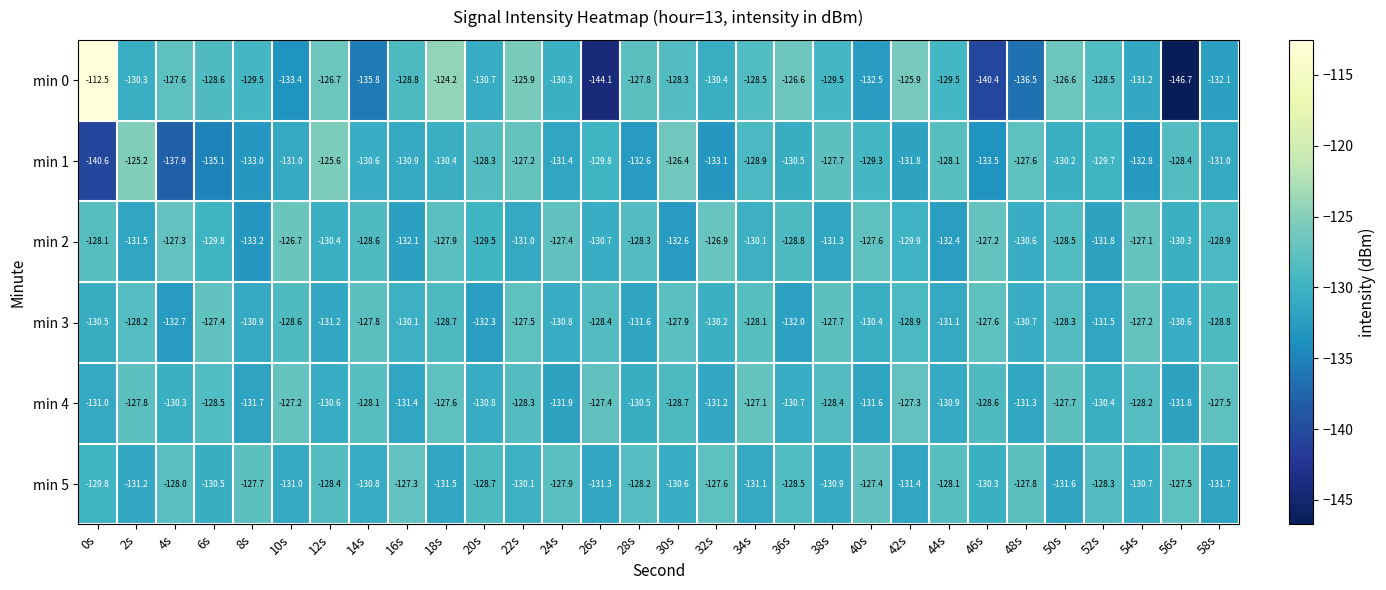

Is the value of min 3 at 28s greater than the value of min 4 at 8s?

Yes